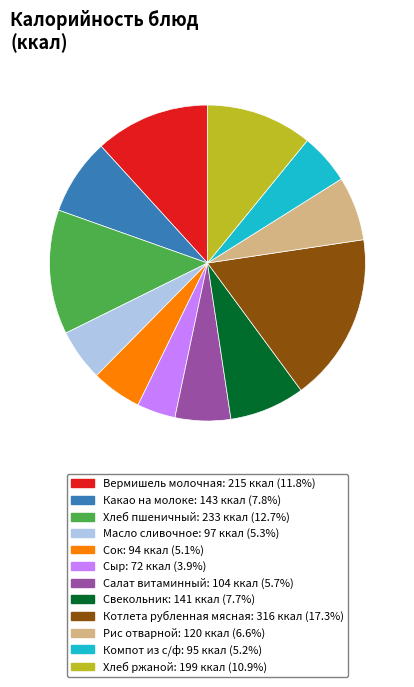

Which slice is the largest?

Котлета рубленная мясная